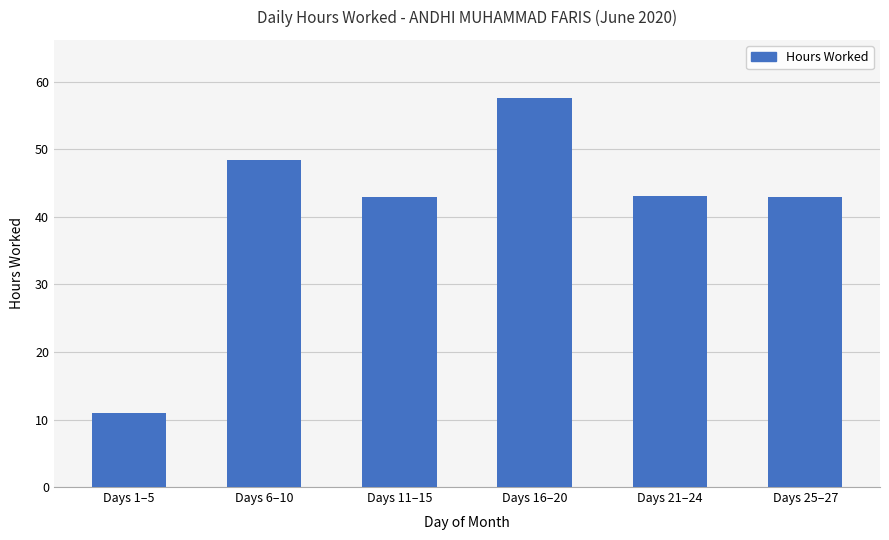

What value does the data have at Days 6–10?

48.4